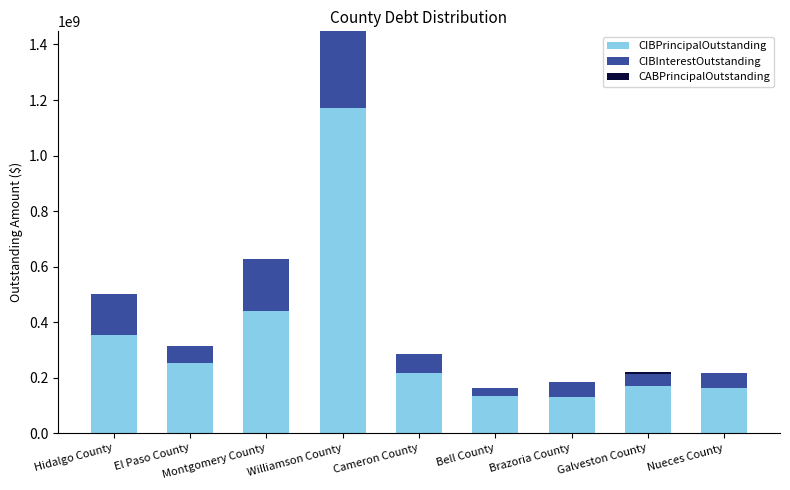

How many series are shown in this chart?

3